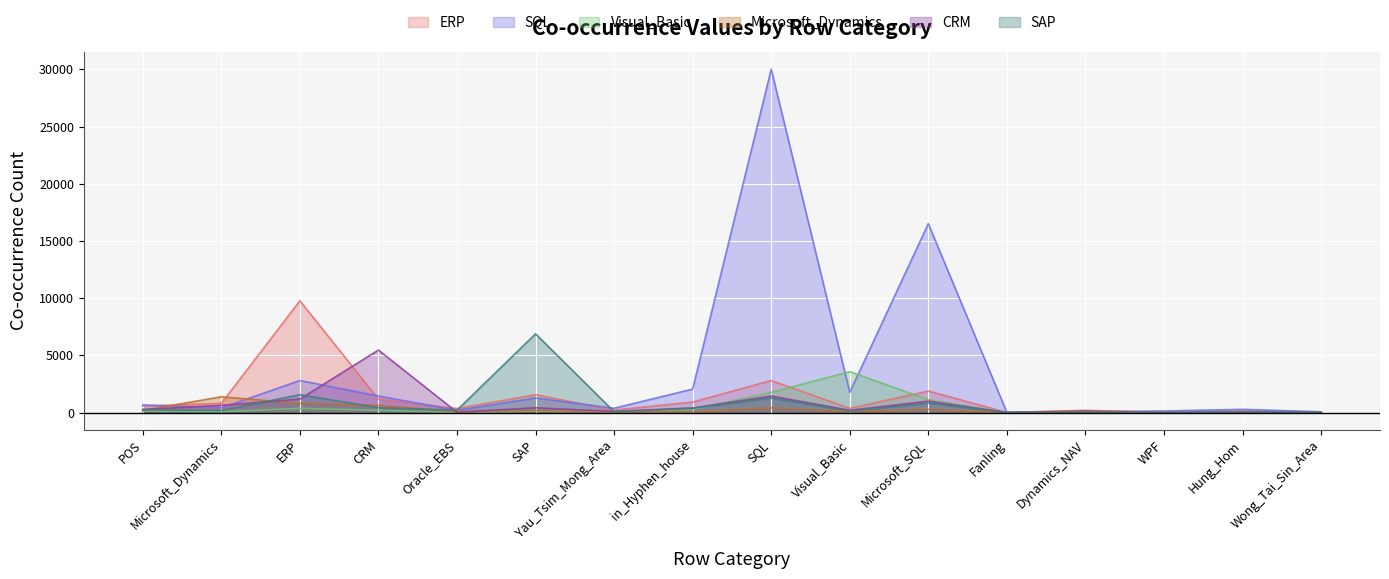

How many interior local peaks does the SQL series have?

5